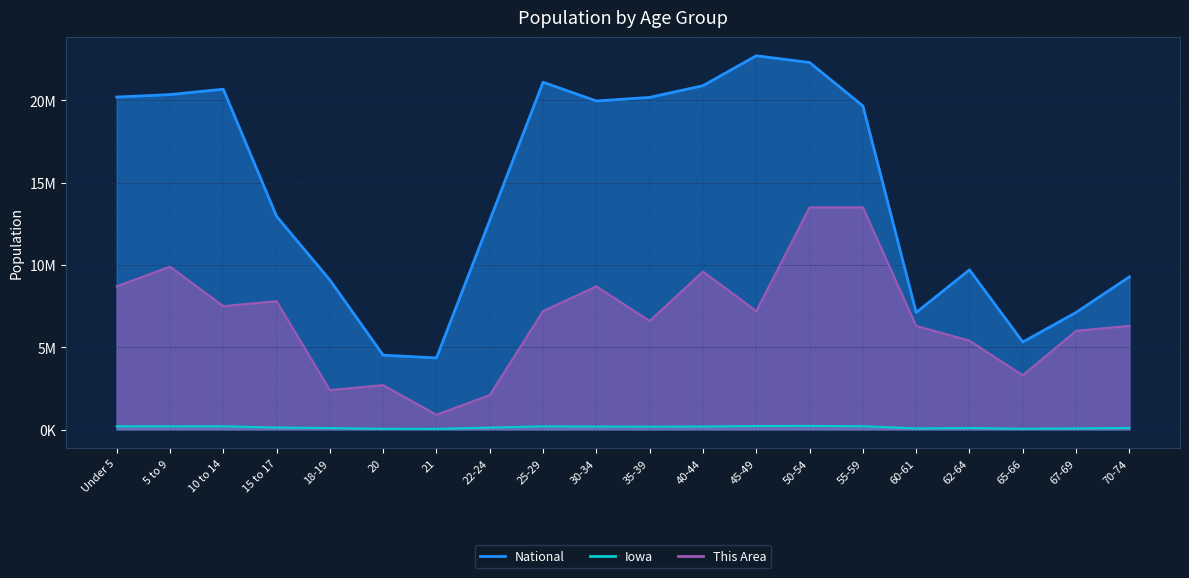

Reading right to left, list all the values displayed in this chart.

This Area: 70-74=6300000	67-69=6000000	65-66=3300000	62-64=5400000	60-61=6300000	55-59=13500000	50-54=13500000	45-49=7200000	40-44=9600000	35-39=6600000	30-34=8700000	25-29=7200000	22-24=2100000	21=900000	20=2700000	18-19=2400000	15 to 17=7800000	10 to 14=7500000	5 to 9=9900000	Under 5=8700000
Iowa: 70-74=100291	67-69=72061	65-66=52304	62-64=96205	60-61=72152	55-59=204393	50-54=223244	45-49=216482	40-44=187400	35-39=177148	30-34=184740	25-29=197843	22-24=121428	21=44695	20=47227	18-19=92517	15 to 17=124320	10 to 14=200904	5 to 9=200646	Under 5=202123
National: 70-74=9278166	67-69=7115361	65-66=5319902	62-64=9704197	60-61=7113727	55-59=19664805	50-54=22298125	45-49=22708591	40-44=20890964	35-39=20179642	30-34=19962099	25-29=21101849	22-24=12712576	21=4354294	20=4519129	18-19=9086089	15 to 17=12954254	10 to 14=20677194	5 to 9=20348657	Under 5=20201362